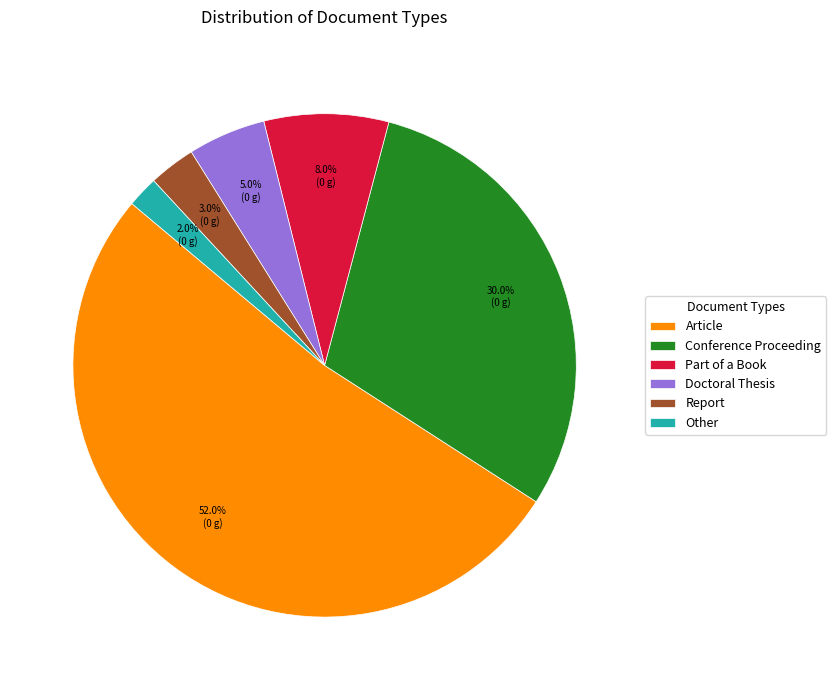

Which category accounts for the majority?

Article